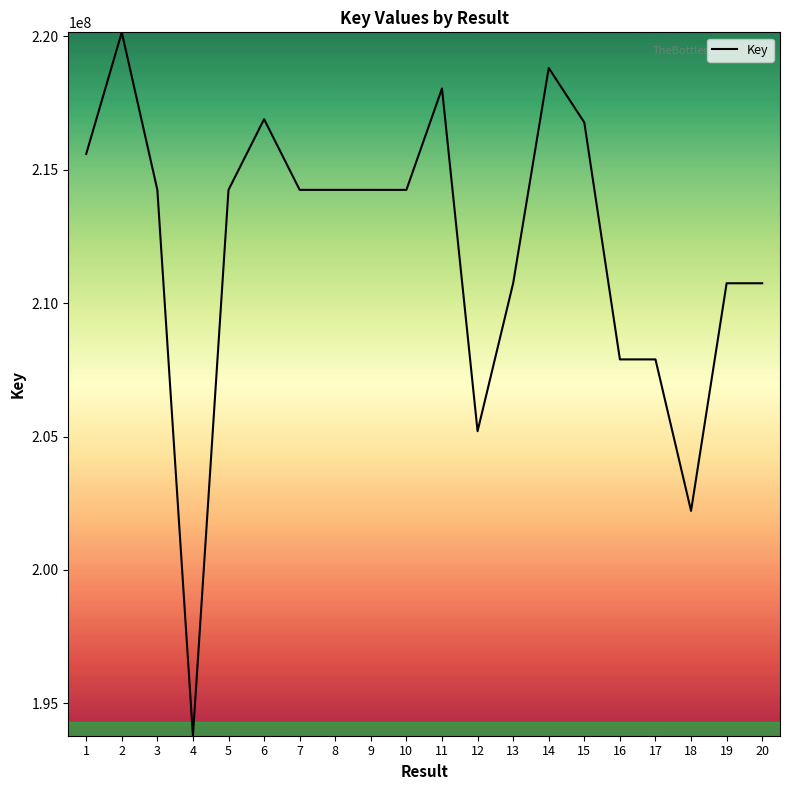

Is it true that the value at 13 is 210747203?

True